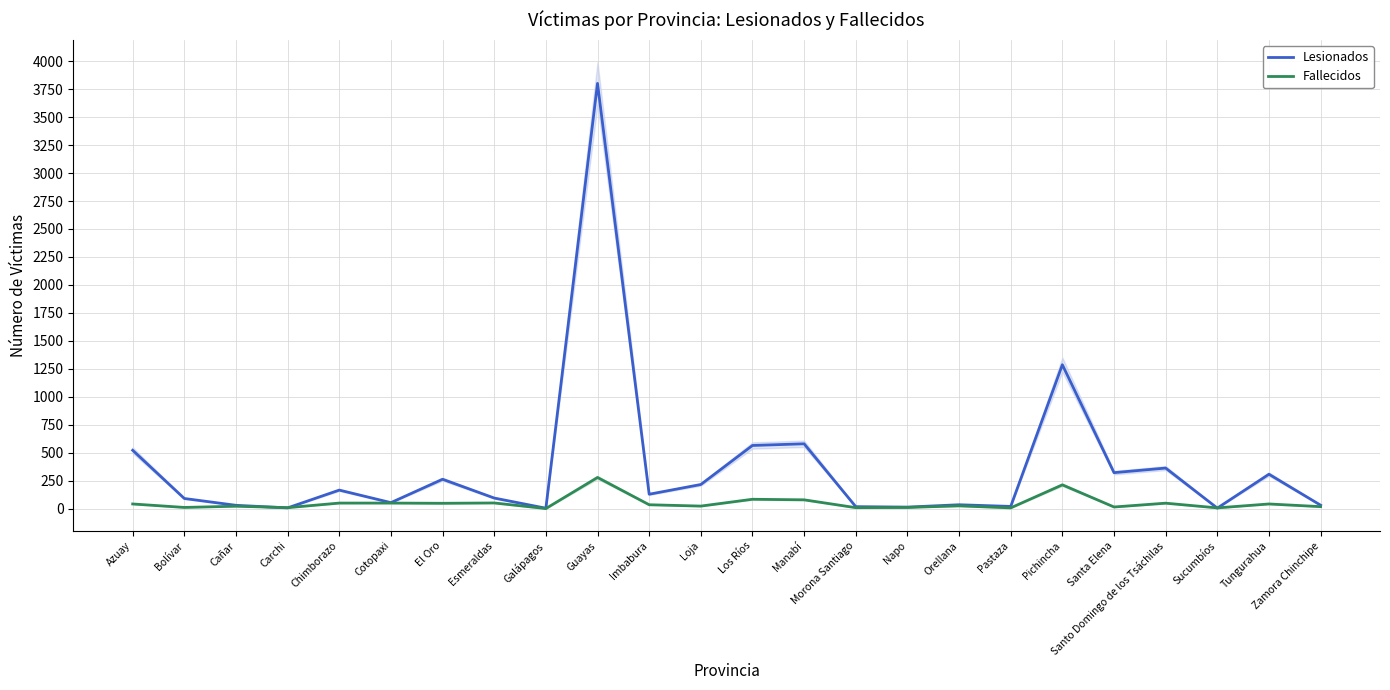

True or false: Lesionados and Fallecidos intersect in this chart.

True